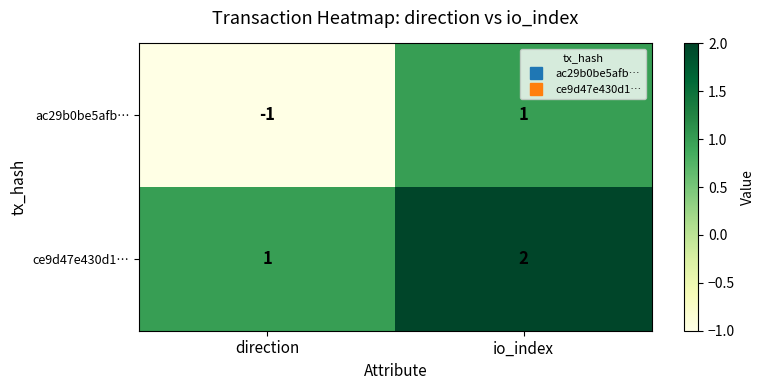

At which label does ac29b0be5afb… reach its peak?

io_index